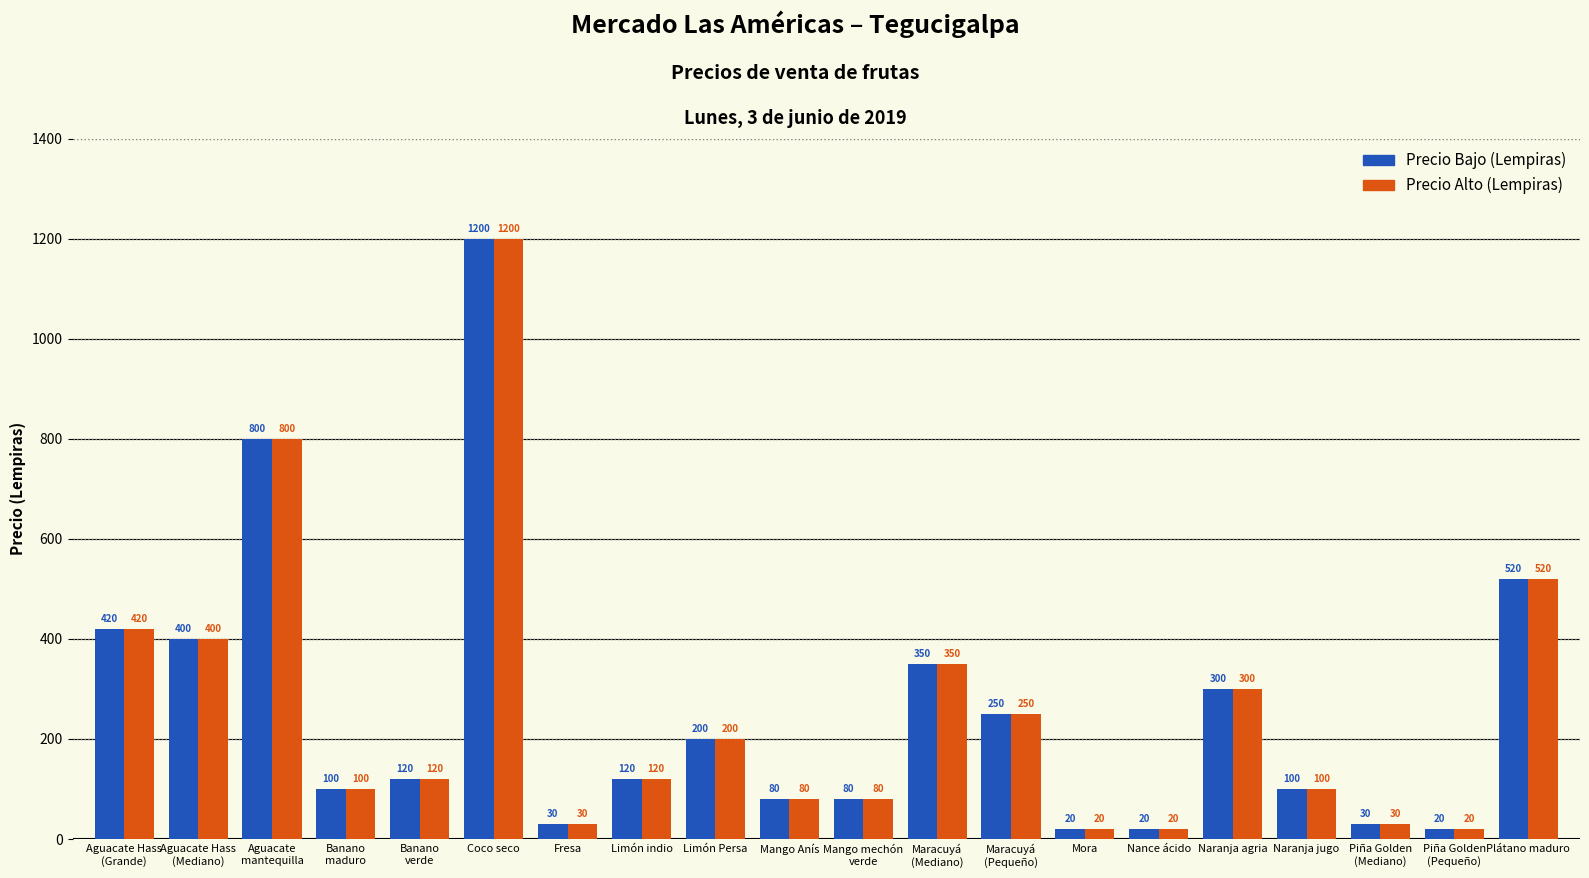

Which label corresponds to the largest value in the chart?

Coco seco